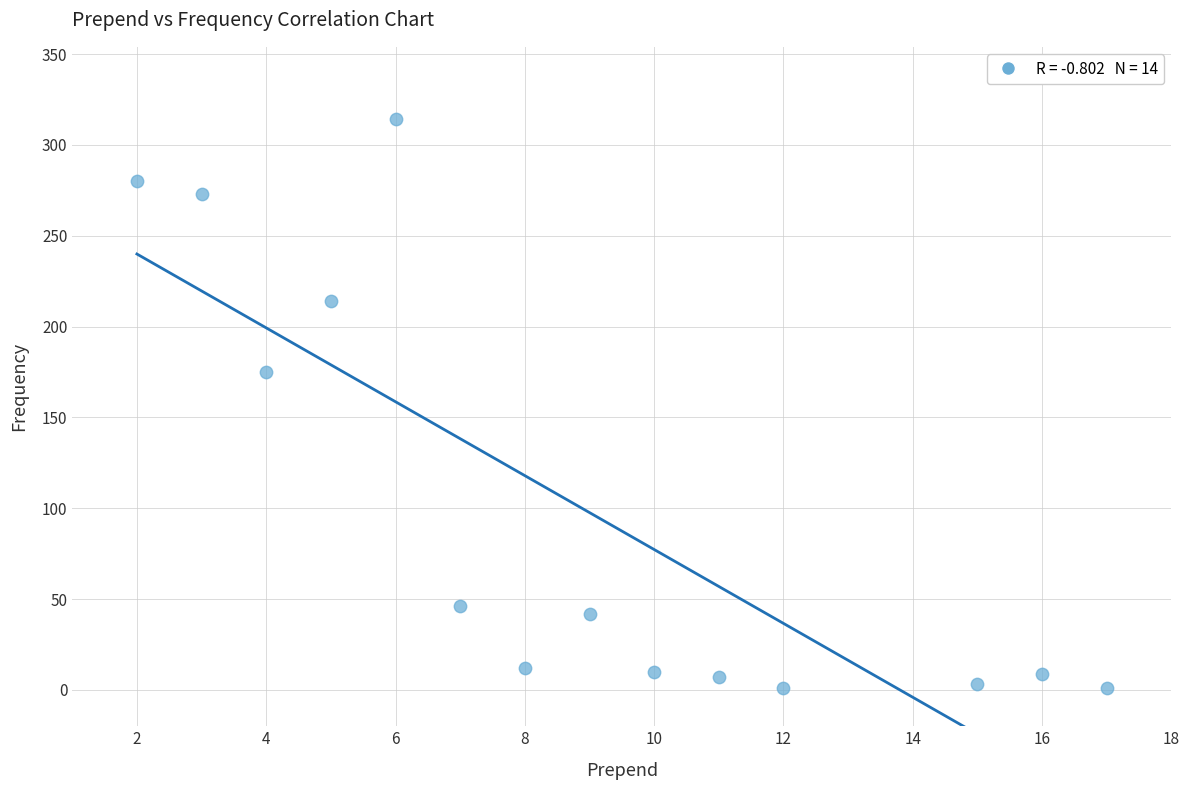

What Y value in the scatter plot is closest to 157?

175